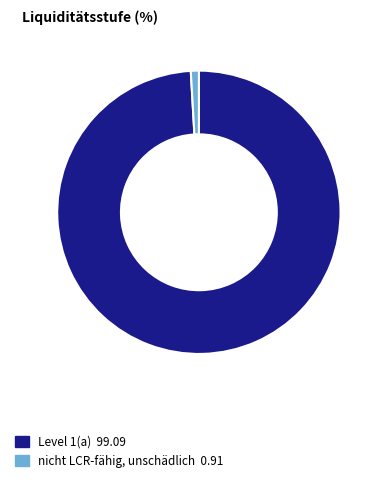

Count the number of slices in the pie.

2